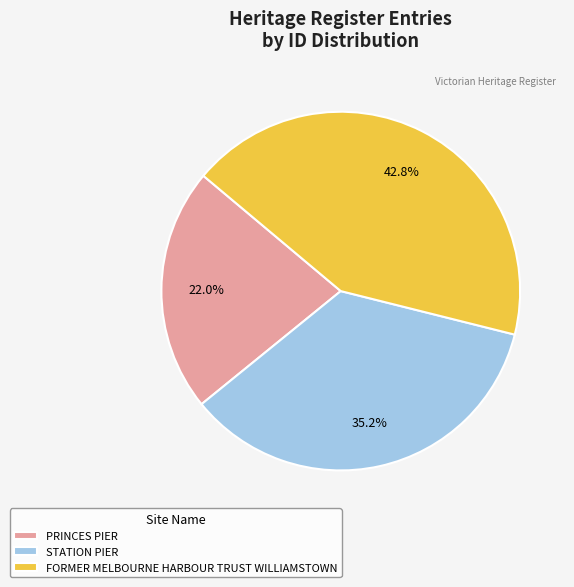

Does any single category account for the majority?

No